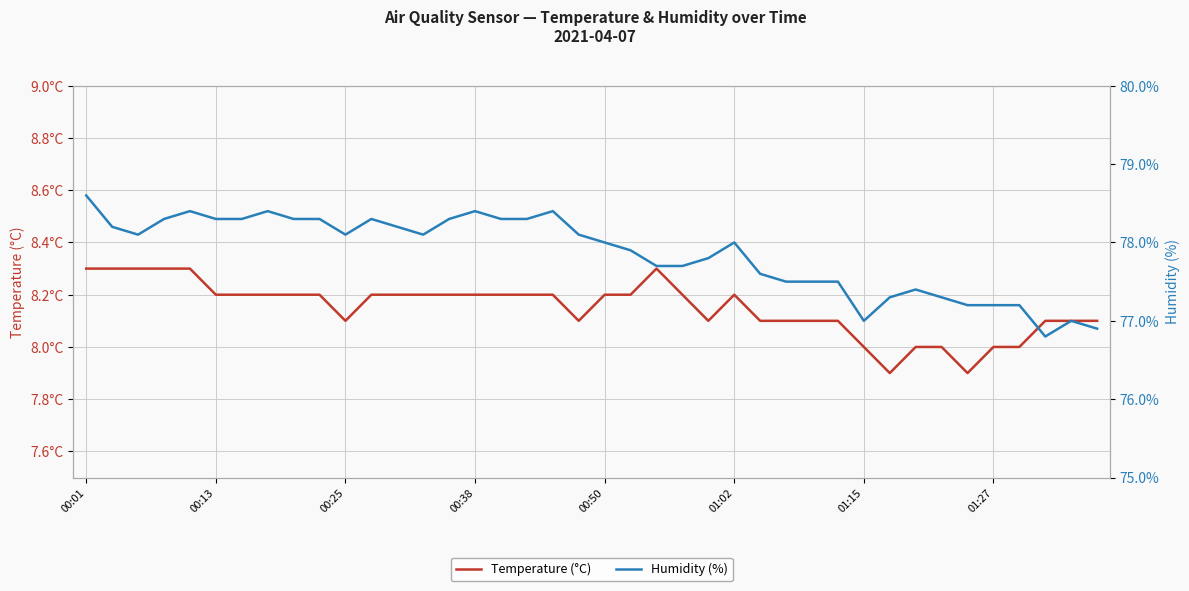

Rank the series at 00:50 from highest to lowest value.

Humidity (%), Temperature (°C)